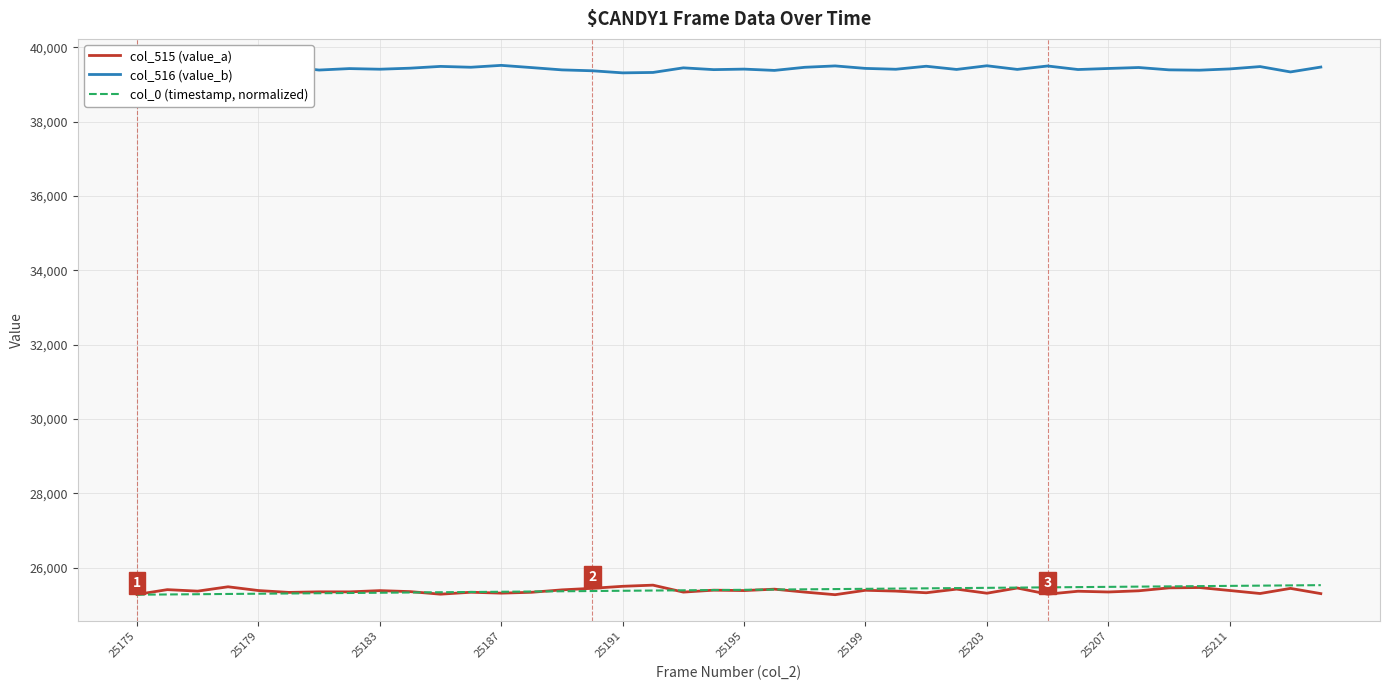

True or false: col_516 (value_b) and col_0 (timestamp, normalized) cross at least once.

False